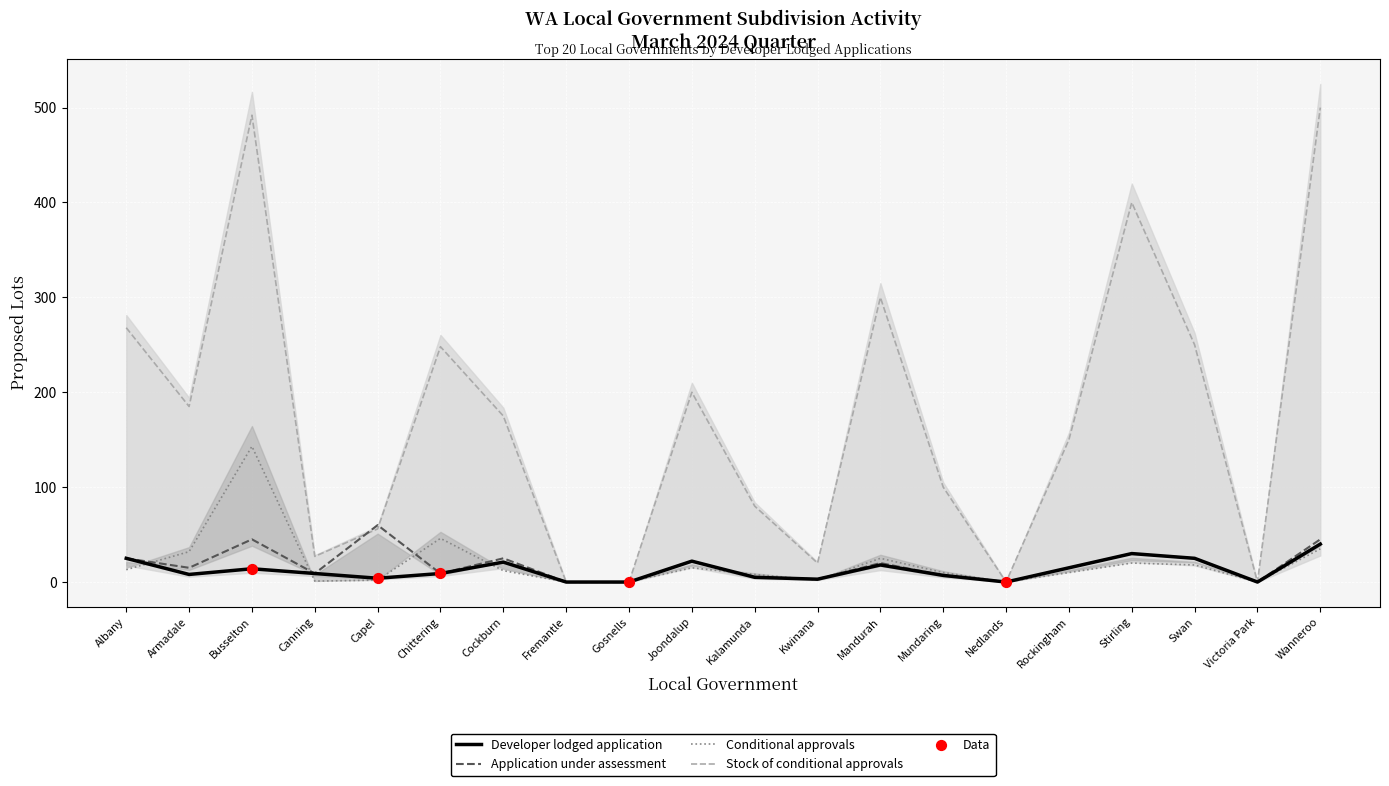

Is the value of Conditional approvals at Fremantle greater than the value of Application under assessment at Gosnells?

No